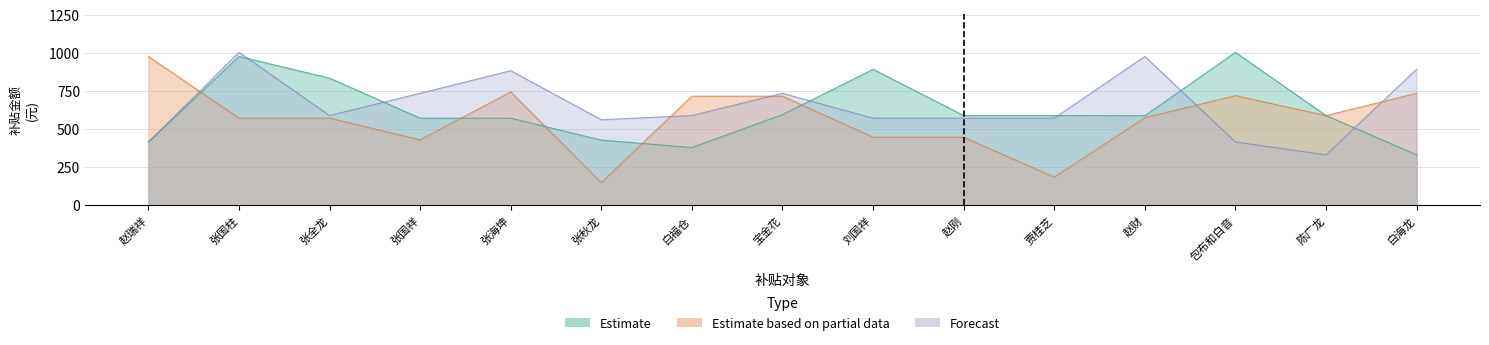

At which category does Estimate reach its first local valley?

白福仓